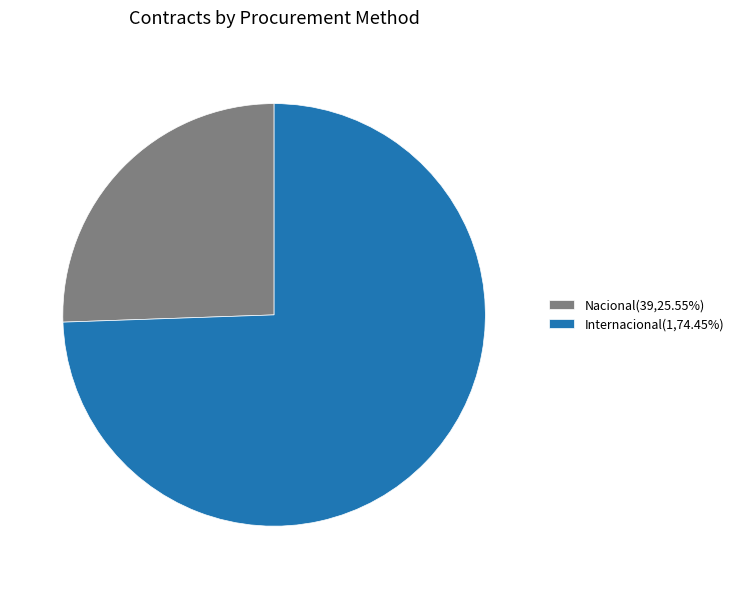

Does Nacional(39,25.55%) account for over 50% of the chart?

No